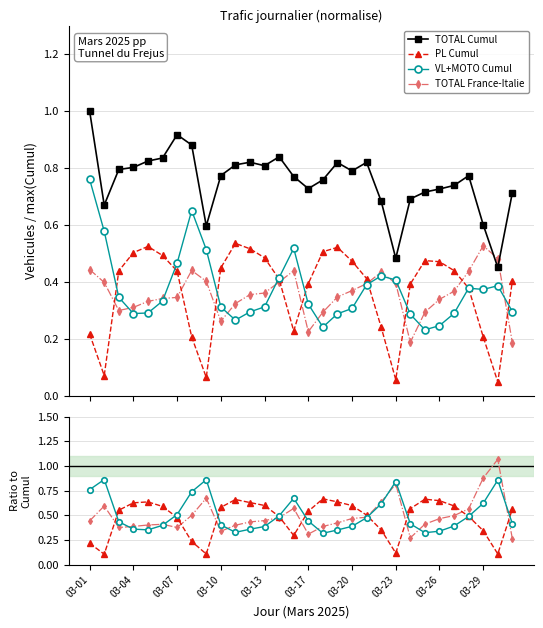

True or false: TOTAL Cumul and VL+MOTO Cumul intersect in this chart.

False